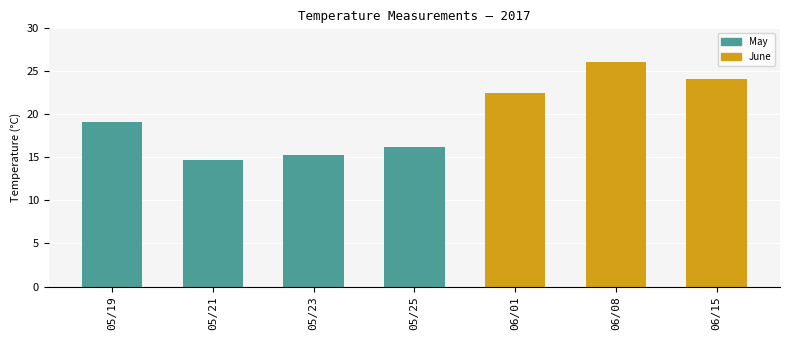

How many distinct data groups are displayed?

1